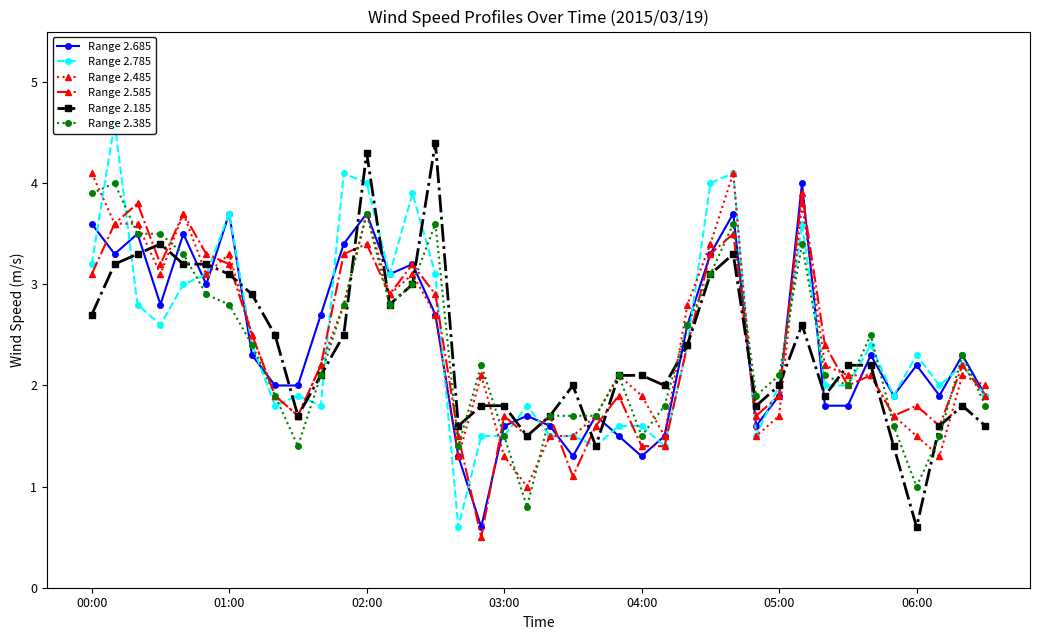

What is the sum of the Range 2.685 values at 04:00 and 00:00?

4.9